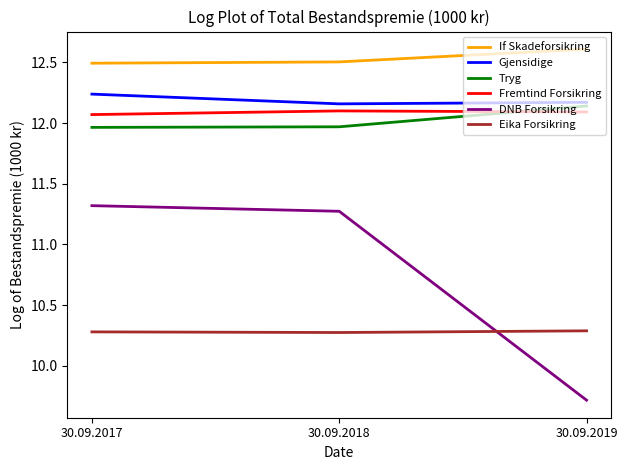

What is the total value across all series at 30.09.2018?

70.3